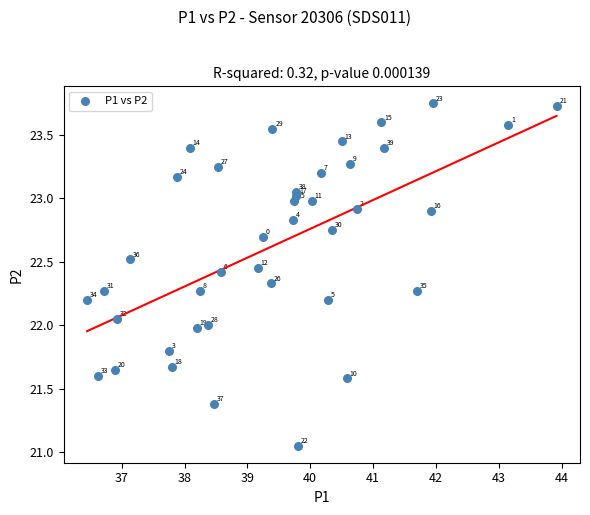

What is the range of Y values (max minus min)?

2.7